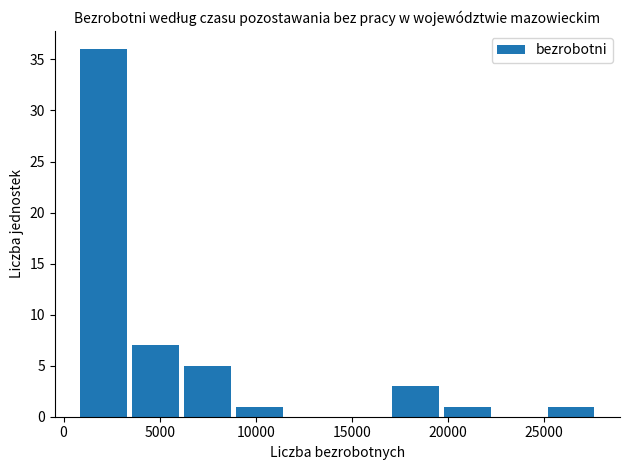

Over which range of the x-axis is the bar tallest?

1000 to 3500